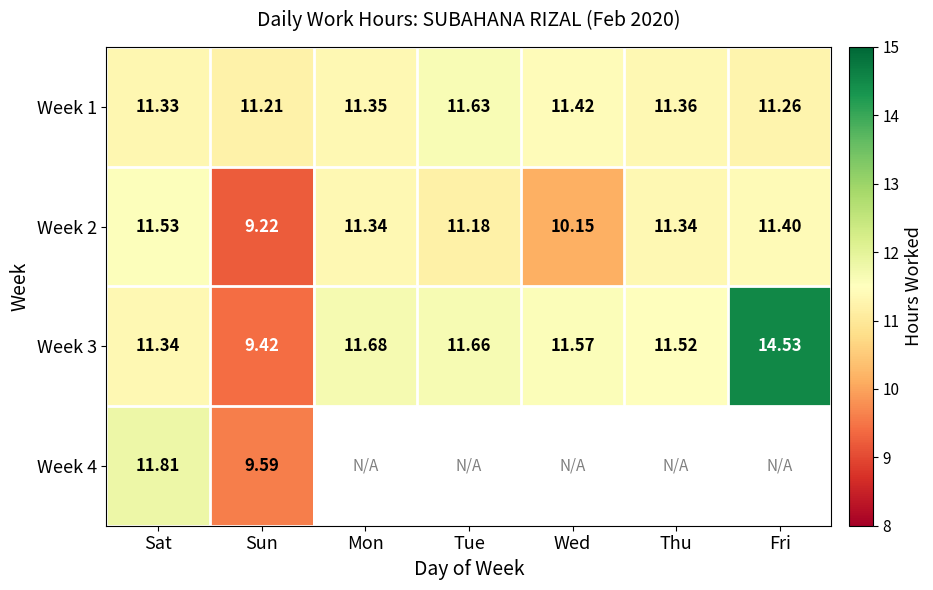

At which label does Week 2 reach its peak?

Sat